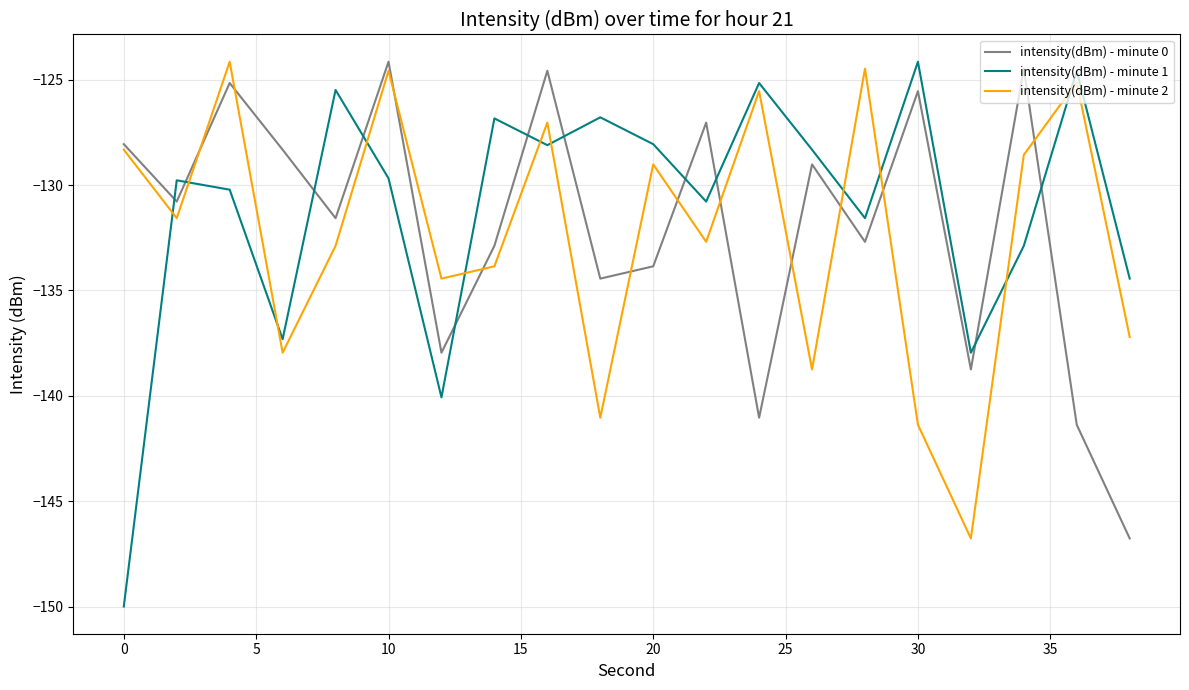

Which series has the widest spread of values?

intensity(dBm) - minute 1